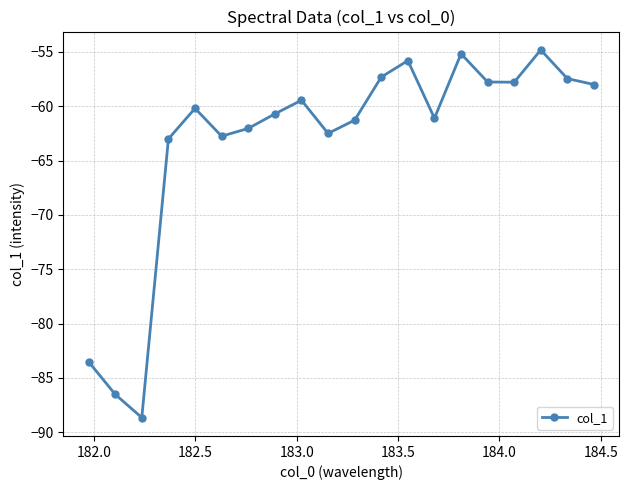

What is the smallest value displayed?

-88.7